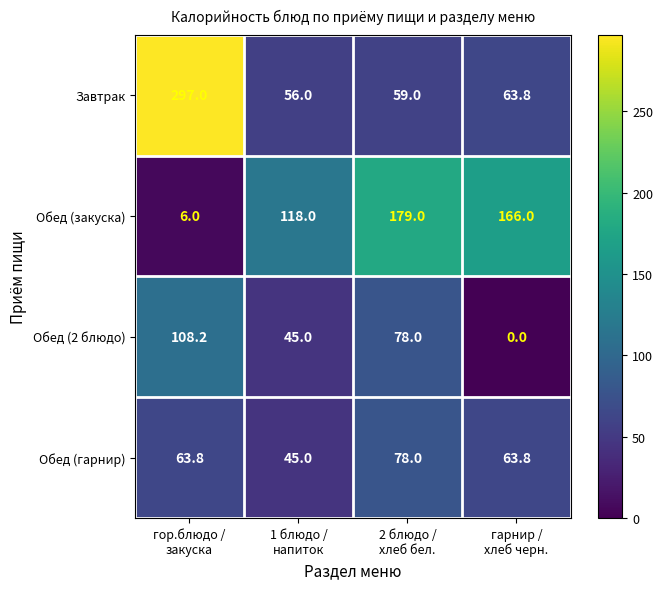

Reading left to right, transcribe all the data shown in this chart.

Завтрак: 297.0	56.0	59.0	63.8
Обед (закуска): 6.0	118.0	179.0	166.0
Обед (2 блюдо): 108.2	45.0	78.0	0.0
Обед (гарнир): 63.8	45.0	78.0	63.8